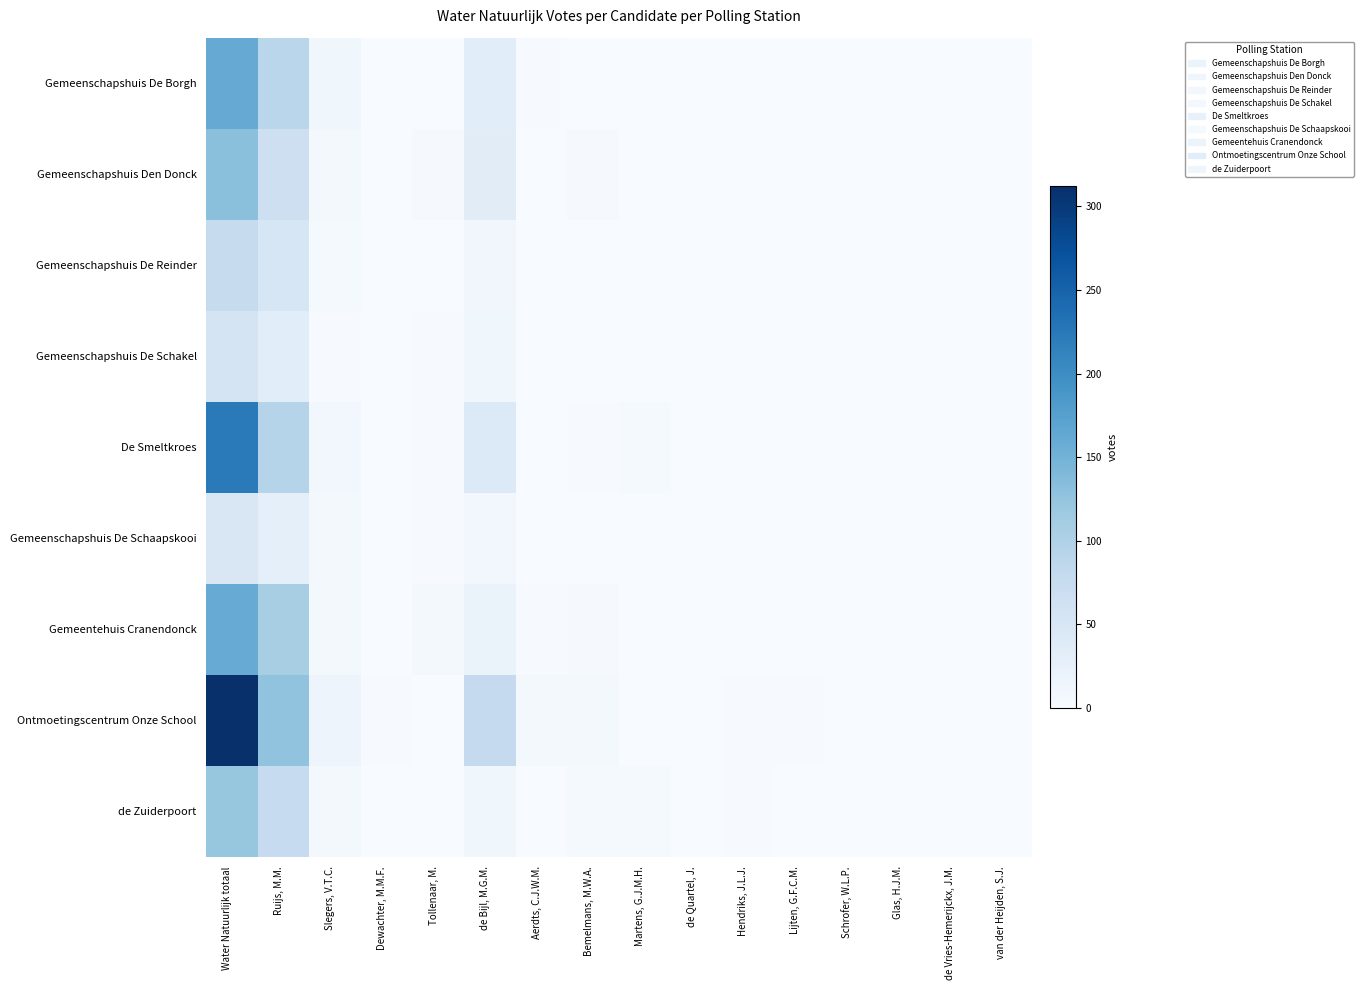

Reading left to right, transcribe all the data shown in this chart.

Gemeenschapshuis De Borgh: Water Natuurlijk totaal=160	Ruijs, M.M.=90	Slegers, V.T.C.=12	Dewachter, M.M.F.=1	Tollenaar, M.=1	de Bijl, M.G.M.=33	Aerdts, C.J.W.M.=2	Bemelmans, M.W.A.=1	Martens, G.J.M.H.=1	de Quartel, J.=0	Hendriks, J.L.J.=1	Lijten, G.F.C.M.=0	Schrofer, W.L.P.=0	Glas, H.J.M.=1	de Vries-Hemerijckx, J.M.=1	van der Heijden, S.J.=1
Gemeenschapshuis Den Donck: Water Natuurlijk totaal=131	Ruijs, M.M.=66	Slegers, V.T.C.=7	Dewachter, M.M.F.=1	Tollenaar, M.=3	de Bijl, M.G.M.=35	Aerdts, C.J.W.M.=1	Bemelmans, M.W.A.=3	Martens, G.J.M.H.=0	de Quartel, J.=0	Hendriks, J.L.J.=0	Lijten, G.F.C.M.=0	Schrofer, W.L.P.=0	Glas, H.J.M.=0	de Vries-Hemerijckx, J.M.=0	van der Heijden, S.J.=0
Gemeenschapshuis De Reinder: Water Natuurlijk totaal=76	Ruijs, M.M.=50	Slegers, V.T.C.=4	Dewachter, M.M.F.=0	Tollenaar, M.=1	de Bijl, M.G.M.=10	Aerdts, C.J.W.M.=0	Bemelmans, M.W.A.=1	Martens, G.J.M.H.=1	de Quartel, J.=1	Hendriks, J.L.J.=0	Lijten, G.F.C.M.=0	Schrofer, W.L.P.=1	Glas, H.J.M.=1	de Vries-Hemerijckx, J.M.=1	van der Heijden, S.J.=0
Gemeenschapshuis De Schakel: Water Natuurlijk totaal=56	Ruijs, M.M.=33	Slegers, V.T.C.=2	Dewachter, M.M.F.=0	Tollenaar, M.=2	de Bijl, M.G.M.=11	Aerdts, C.J.W.M.=0	Bemelmans, M.W.A.=0	Martens, G.J.M.H.=0	de Quartel, J.=0	Hendriks, J.L.J.=1	Lijten, G.F.C.M.=0	Schrofer, W.L.P.=0	Glas, H.J.M.=0	de Vries-Hemerijckx, J.M.=0	van der Heijden, S.J.=0
De Smeltkroes: Water Natuurlijk totaal=222	Ruijs, M.M.=95	Slegers, V.T.C.=9	Dewachter, M.M.F.=0	Tollenaar, M.=2	de Bijl, M.G.M.=42	Aerdts, C.J.W.M.=1	Bemelmans, M.W.A.=2	Martens, G.J.M.H.=4	de Quartel, J.=0	Hendriks, J.L.J.=1	Lijten, G.F.C.M.=0	Schrofer, W.L.P.=0	Glas, H.J.M.=1	de Vries-Hemerijckx, J.M.=0	van der Heijden, S.J.=0
Gemeenschapshuis De Schaapskooi: Water Natuurlijk totaal=47	Ruijs, M.M.=28	Slegers, V.T.C.=6	Dewachter, M.M.F.=0	Tollenaar, M.=2	de Bijl, M.G.M.=8	Aerdts, C.J.W.M.=0	Bemelmans, M.W.A.=1	Martens, G.J.M.H.=0	de Quartel, J.=1	Hendriks, J.L.J.=0	Lijten, G.F.C.M.=1	Schrofer, W.L.P.=0	Glas, H.J.M.=0	de Vries-Hemerijckx, J.M.=0	van der Heijden, S.J.=0
Gemeentehuis Cranendonck: Water Natuurlijk totaal=159	Ruijs, M.M.=107	Slegers, V.T.C.=5	Dewachter, M.M.F.=1	Tollenaar, M.=5	de Bijl, M.G.M.=20	Aerdts, C.J.W.M.=2	Bemelmans, M.W.A.=3	Martens, G.J.M.H.=1	de Quartel, J.=0	Hendriks, J.L.J.=0	Lijten, G.F.C.M.=1	Schrofer, W.L.P.=1	Glas, H.J.M.=1	de Vries-Hemerijckx, J.M.=0	van der Heijden, S.J.=0
Ontmoetingscentrum Onze School: Water Natuurlijk totaal=312	Ruijs, M.M.=126	Slegers, V.T.C.=15	Dewachter, M.M.F.=2	Tollenaar, M.=1	de Bijl, M.G.M.=78	Aerdts, C.J.W.M.=5	Bemelmans, M.W.A.=5	Martens, G.J.M.H.=1	de Quartel, J.=0	Hendriks, J.L.J.=2	Lijten, G.F.C.M.=2	Schrofer, W.L.P.=0	Glas, H.J.M.=0	de Vries-Hemerijckx, J.M.=1	van der Heijden, S.J.=0
de Zuiderpoort: Water Natuurlijk totaal=123	Ruijs, M.M.=77	Slegers, V.T.C.=5	Dewachter, M.M.F.=1	Tollenaar, M.=0	de Bijl, M.G.M.=11	Aerdts, C.J.W.M.=1	Bemelmans, M.W.A.=4	Martens, G.J.M.H.=4	de Quartel, J.=1	Hendriks, J.L.J.=2	Lijten, G.F.C.M.=0	Schrofer, W.L.P.=0	Glas, H.J.M.=1	de Vries-Hemerijckx, J.M.=0	van der Heijden, S.J.=0